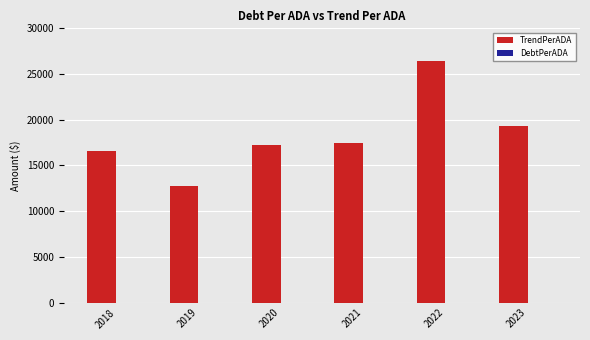

How many data points does each series have?

6